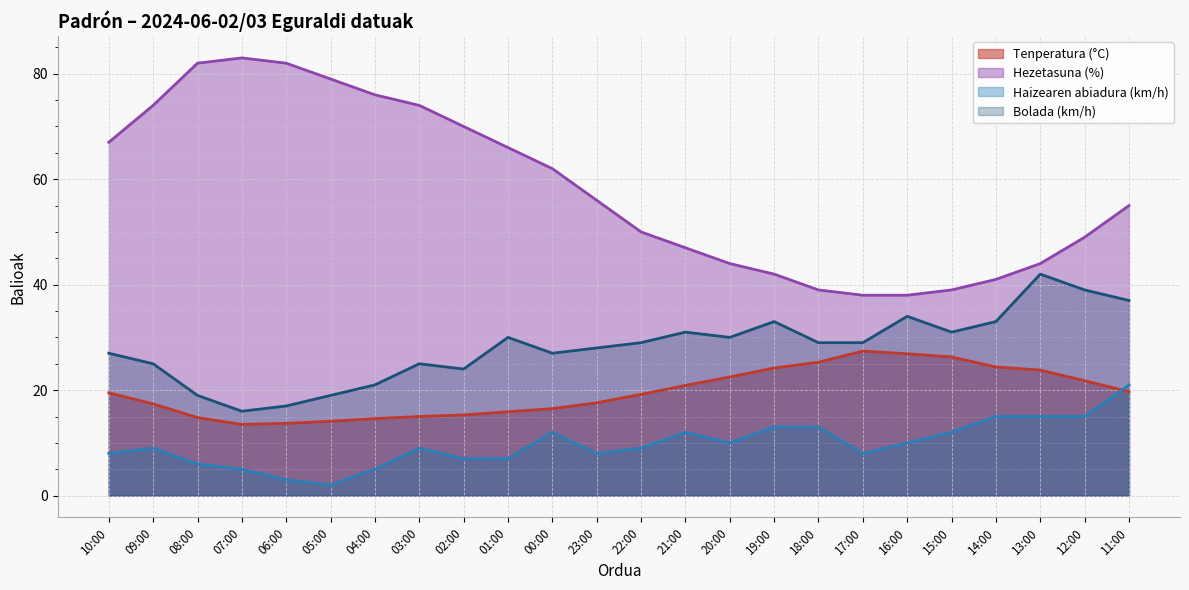

At 19:00, list the series in order from largest to smallest.

Hezetasuna (%), Bolada (km/h), Tenperatura (°C), Haizearen abiadura (km/h)